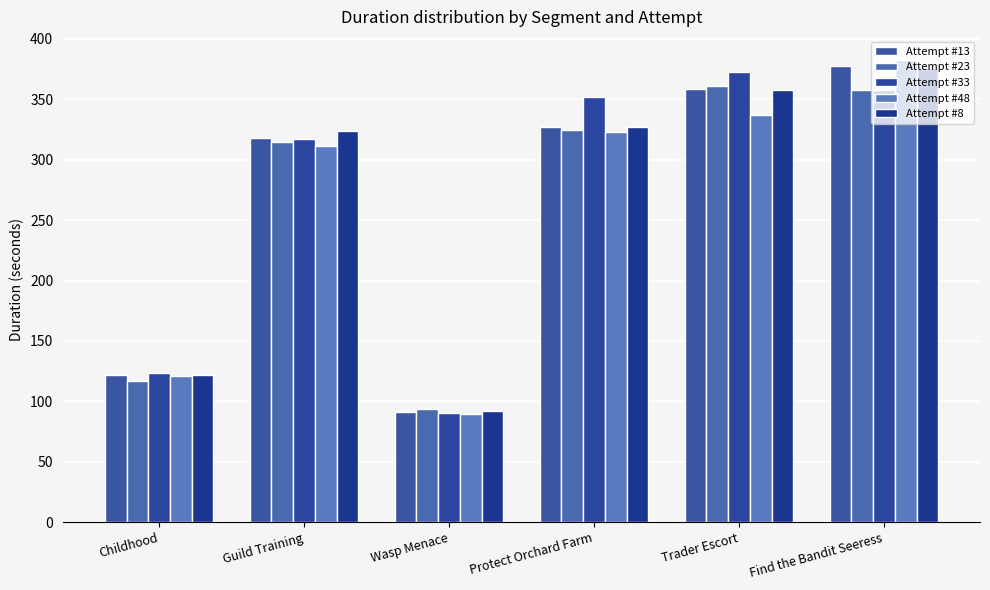

Which category has the lowest value in the Attempt #23 series?

Wasp Menace